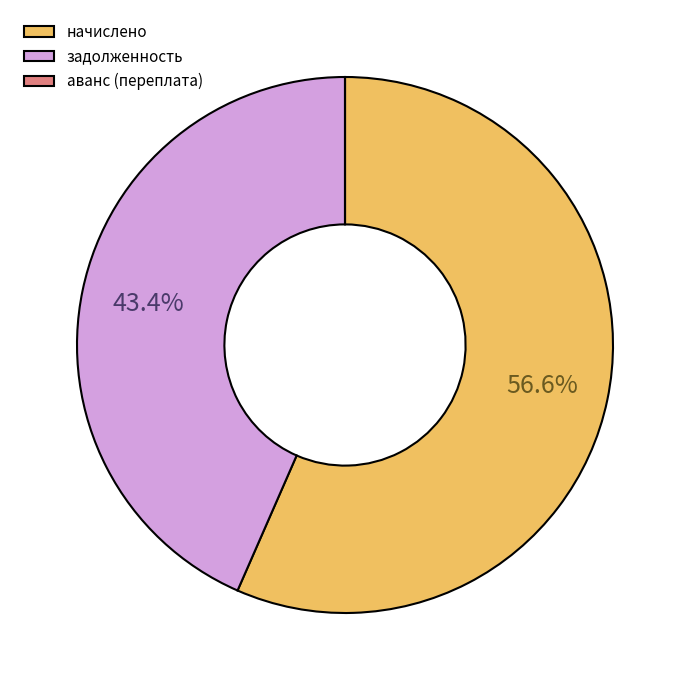

Which slice is the largest?

начислено